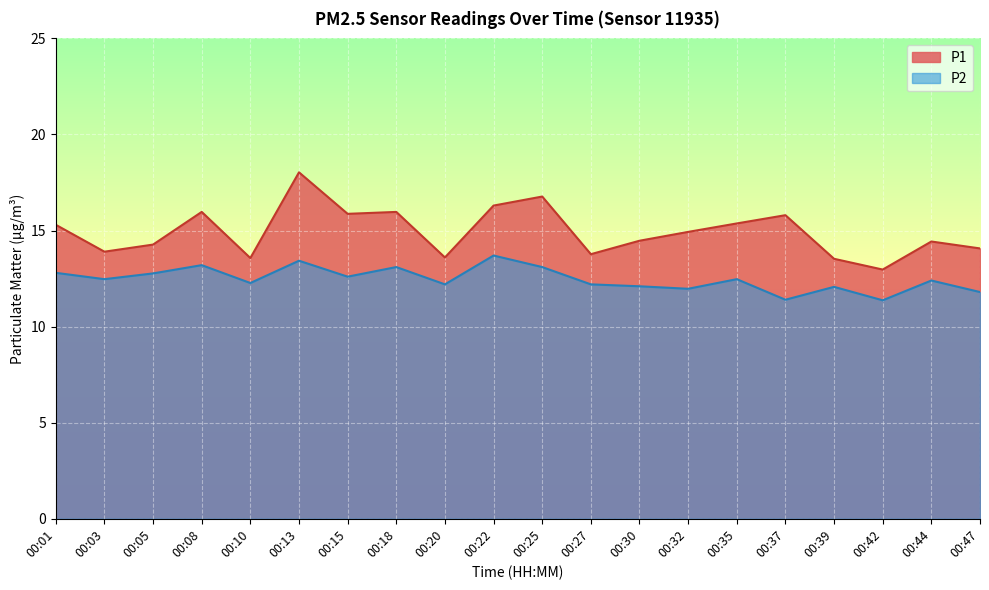

What is the sum of the P1 values at 00:39 and 00:03?

27.4